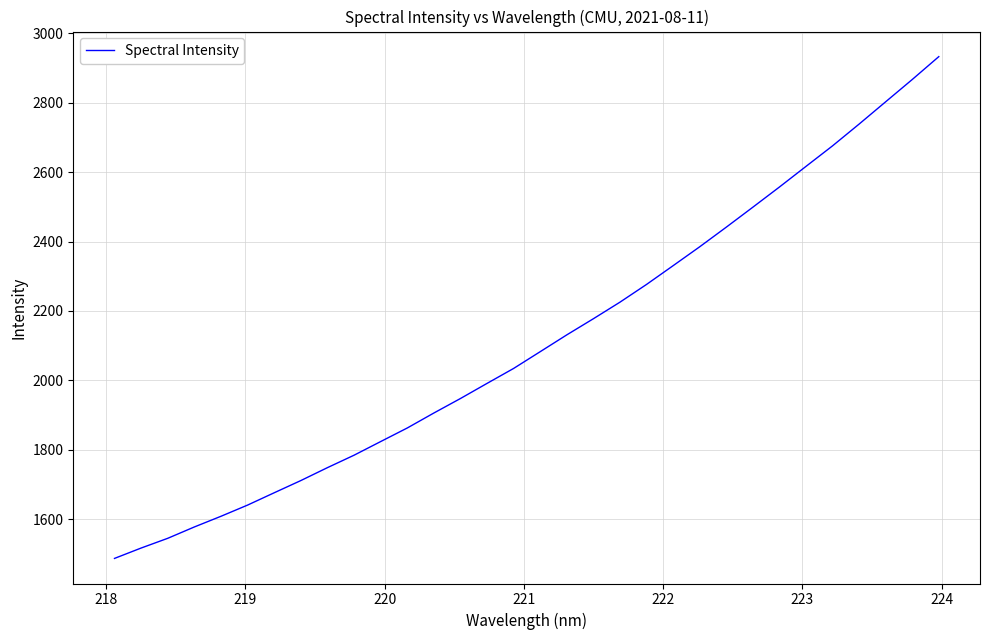

What is the minimum value shown in the chart?

1486.9